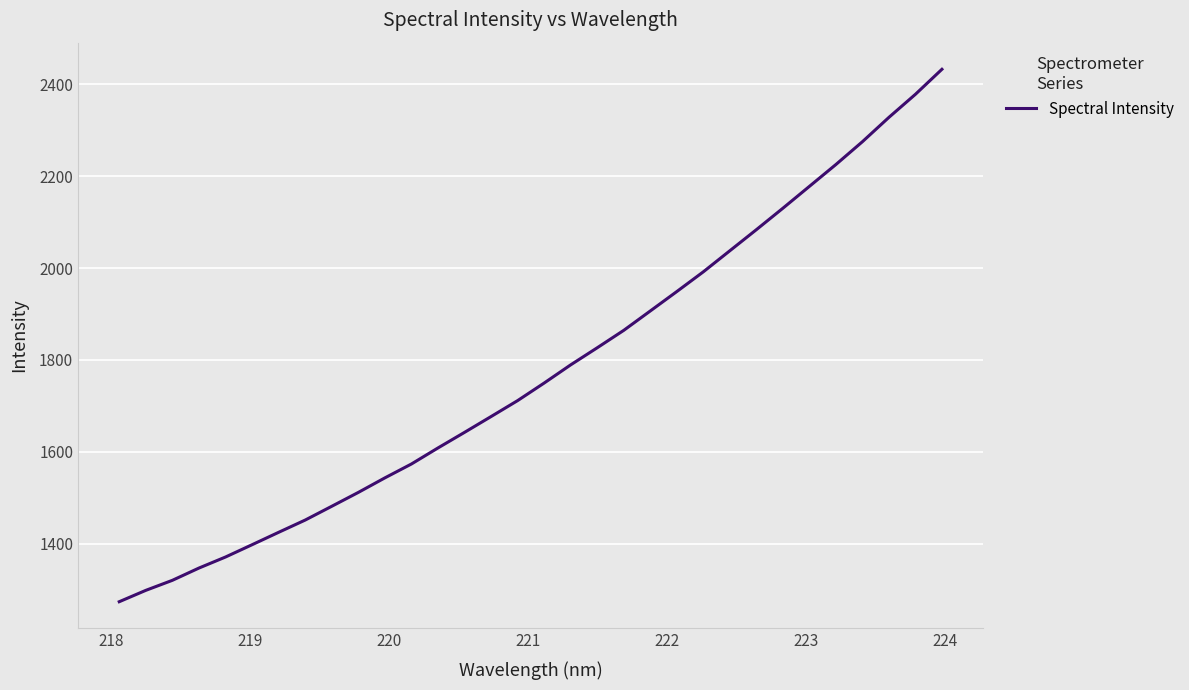

Does the chart have visible grid lines?

Yes